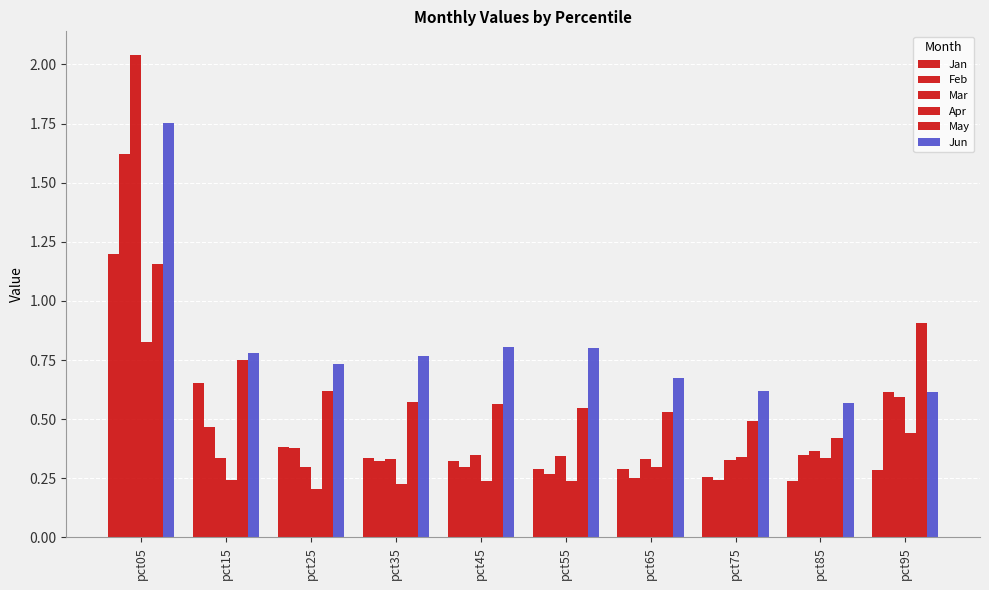

Which series changed the most between pct35 and pct95?

May